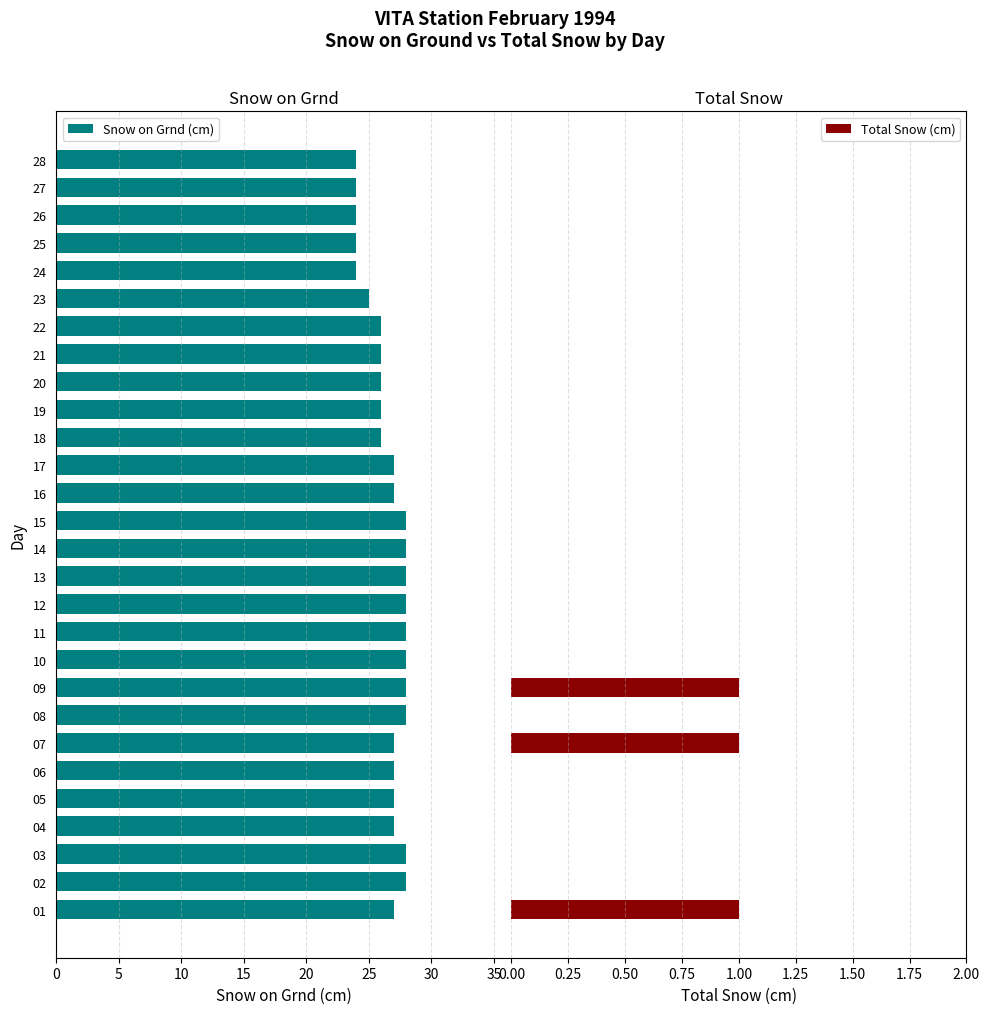

Read the Snow on Grnd (cm) value at 01.

27